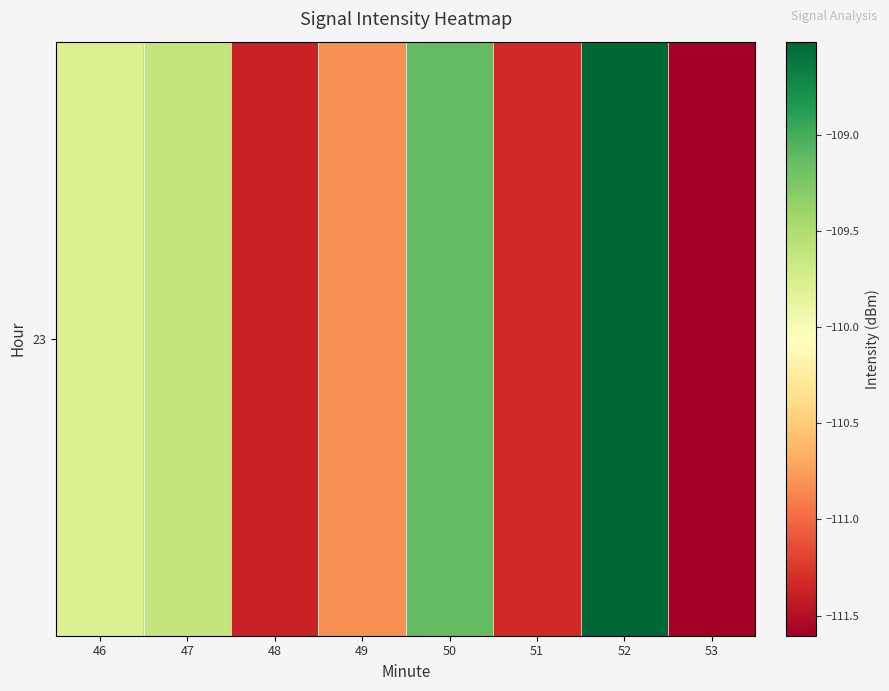

What is the difference between the values at 48 and 50?

2.3